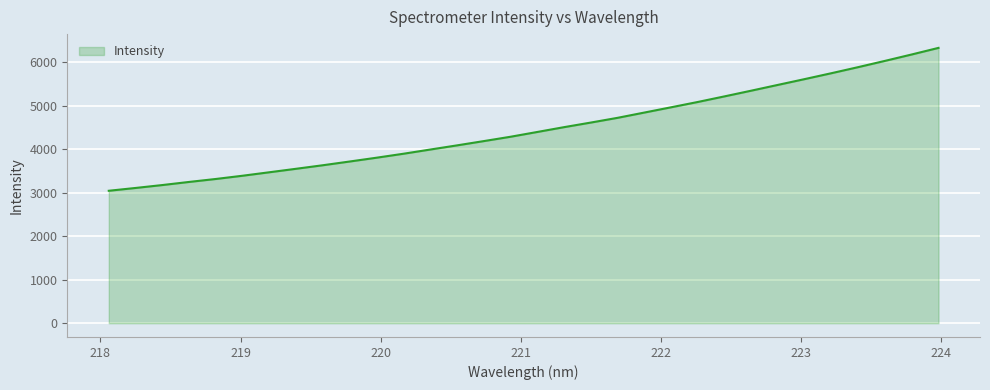

What is the difference between the maximum and minimum values?

3284.6